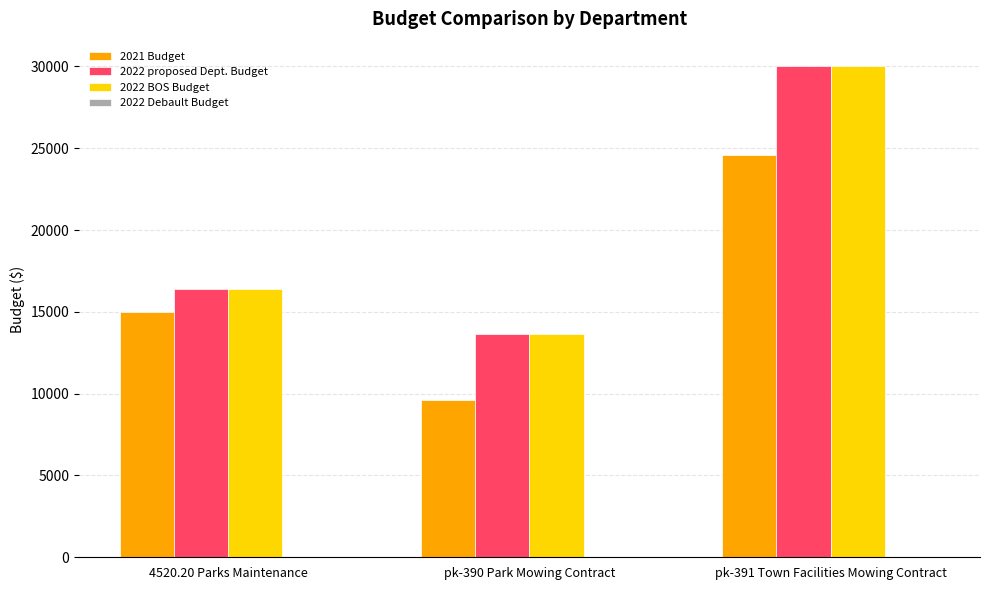

Where is 2022 proposed Dept. Budget nearest to the value 21821?

4520.20 Parks Maintenance